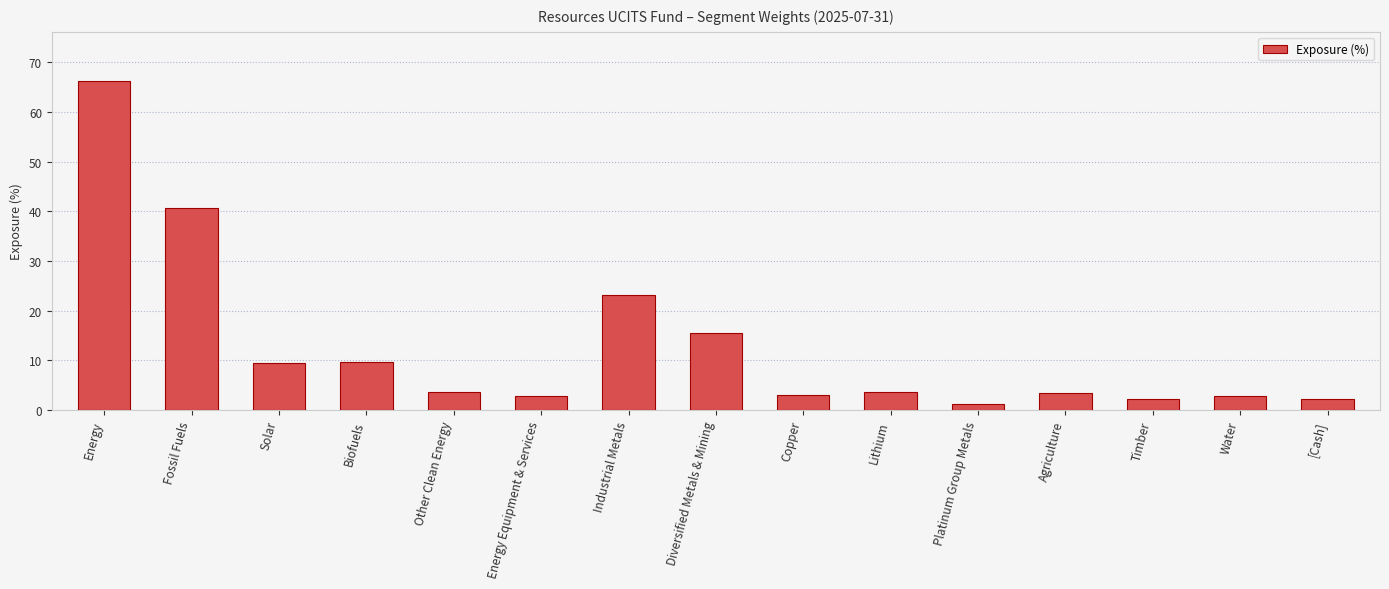

Does the chart contain any negative values?

No